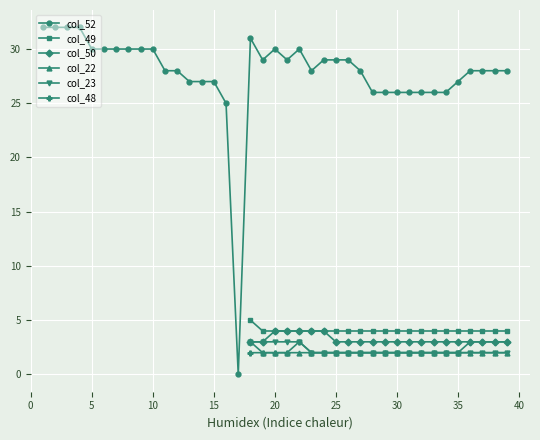

What is the sum of all col_48 values?

49